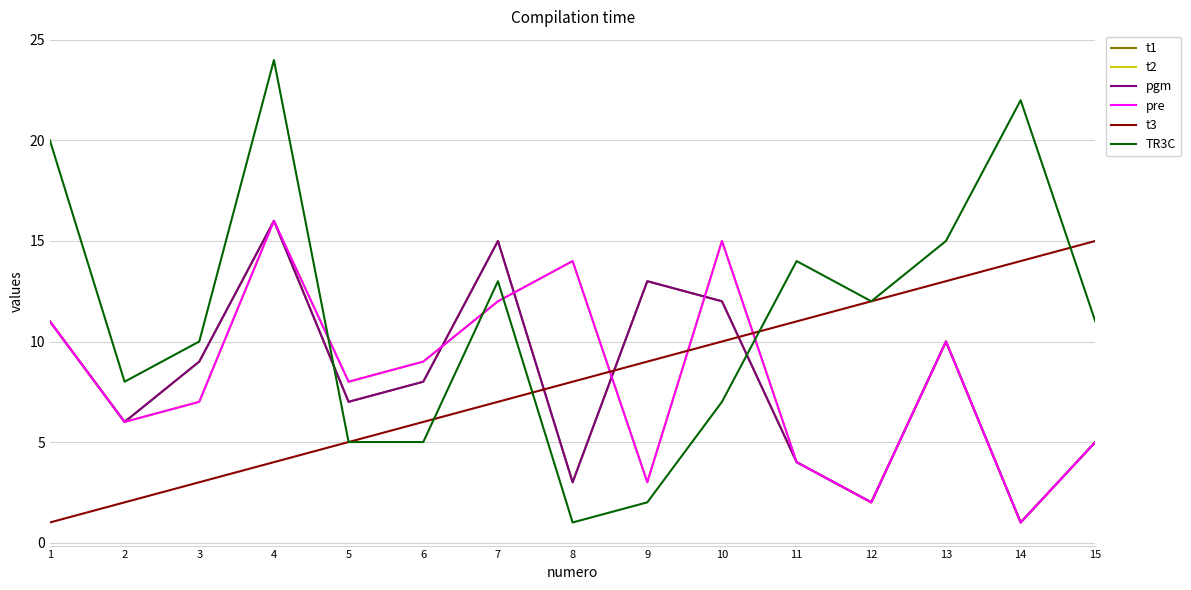

What is the minimum value for TR3C?

1